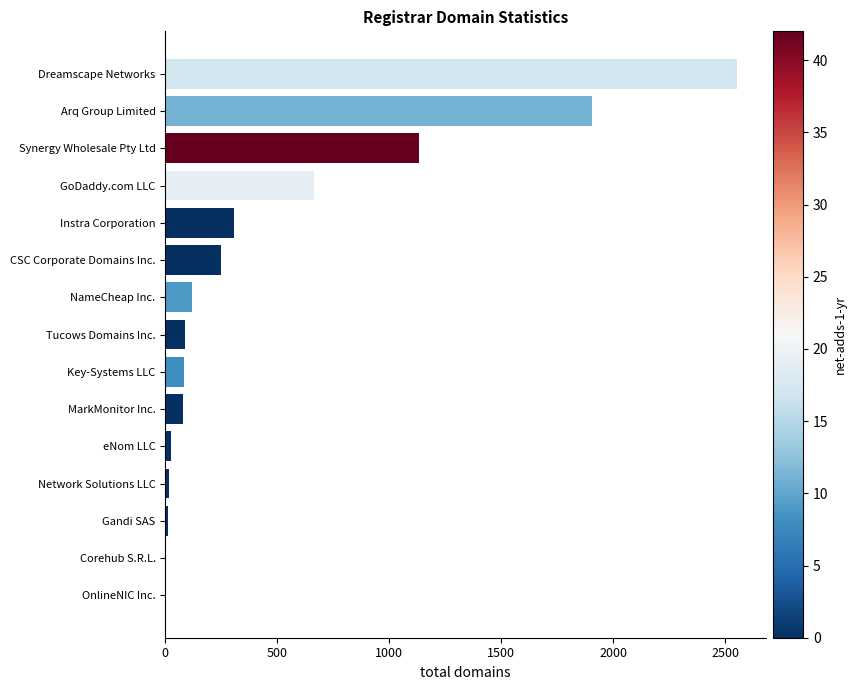

How many distinct data groups are displayed?

1